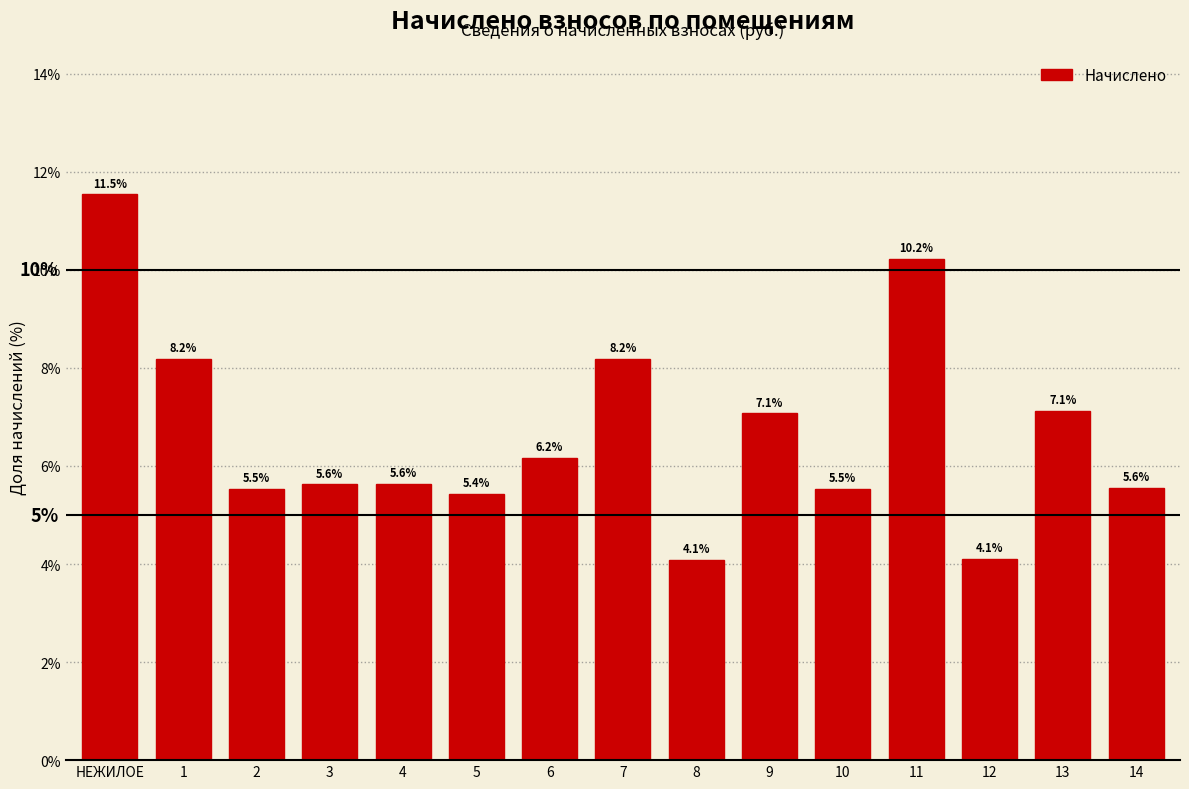

Reading left to right, list all the values displayed in this chart.

НЕЖИЛОЕ=11.5	1=8.2	2=5.5	3=5.6	4=5.6	5=5.4	6=6.2	7=8.2	8=4.1	9=7.1	10=5.5	11=10.2	12=4.1	13=7.1	14=5.6